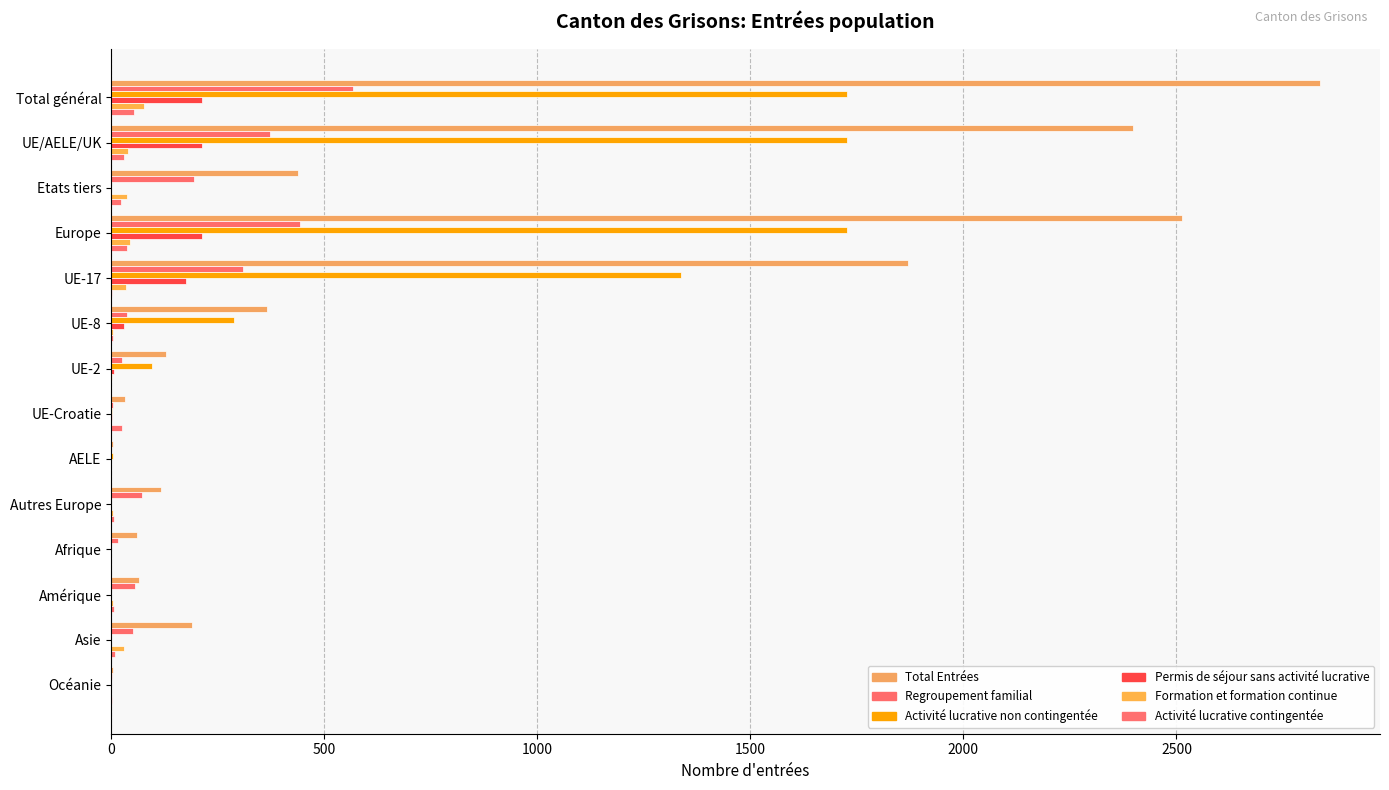

What is the difference between the second highest and second lowest values in the Total Entrées series?

2511